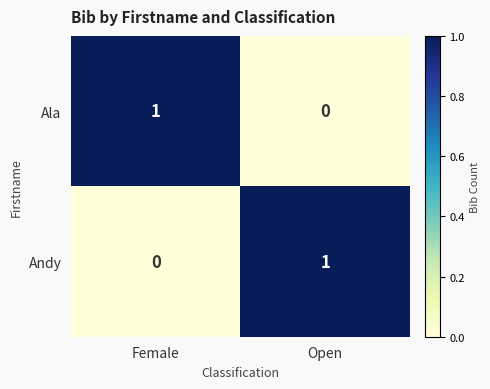

Count the number of categories in the chart.

2